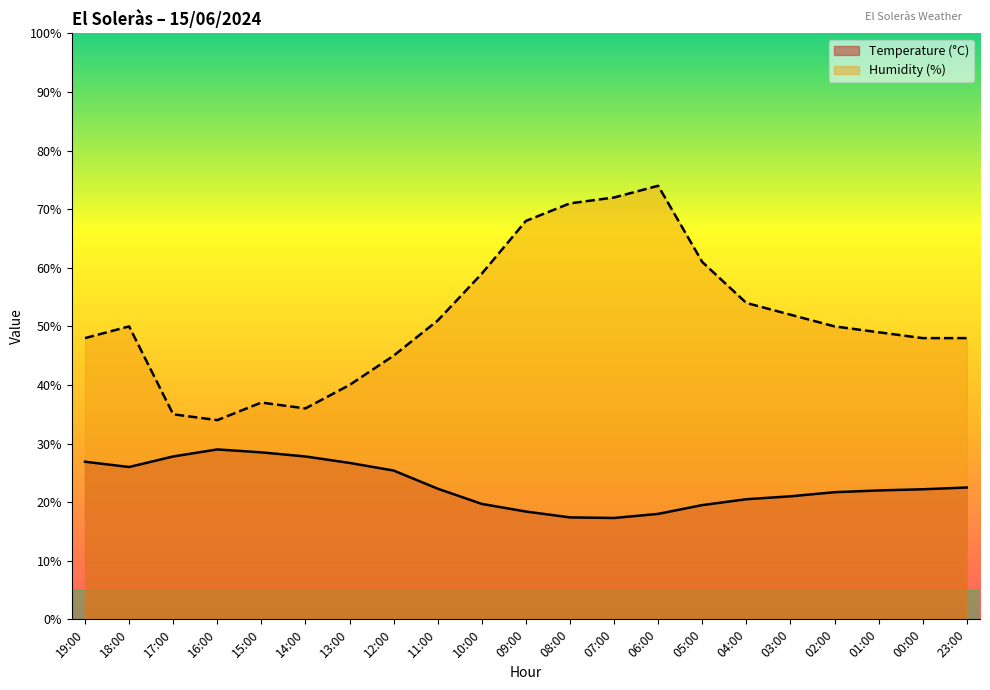

Reading left to right, list all the values displayed in this chart.

Temperature (°C): 19:00=26.9	18:00=26.0	17:00=27.8	16:00=29.0	15:00=28.5	14:00=27.8	13:00=26.7	12:00=25.4	11:00=22.3	10:00=19.7	09:00=18.4	08:00=17.4	07:00=17.3	06:00=18.0	05:00=19.5	04:00=20.5	03:00=21.0	02:00=21.7	01:00=22.0	00:00=22.2	23:00=22.5
Humidity (%): 19:00=48.0	18:00=50.0	17:00=35.0	16:00=34.0	15:00=37.0	14:00=36.0	13:00=40.0	12:00=45.0	11:00=51.0	10:00=59.0	09:00=68.0	08:00=71.0	07:00=72.0	06:00=74.0	05:00=61.0	04:00=54.0	03:00=52.0	02:00=50.0	01:00=49.0	00:00=48.0	23:00=48.0